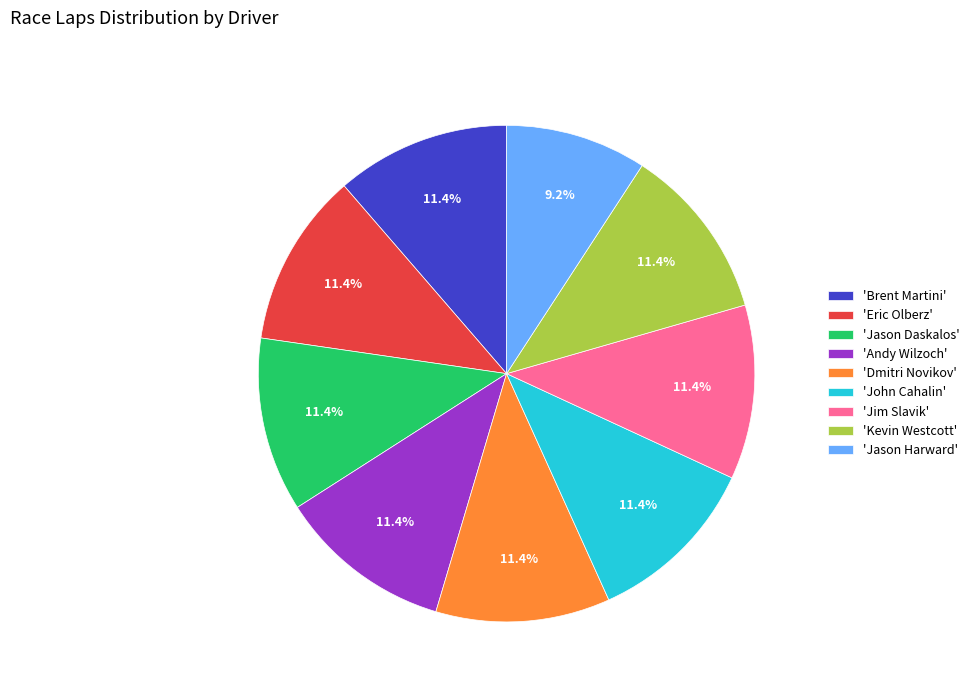

Does any single category account for the majority?

No